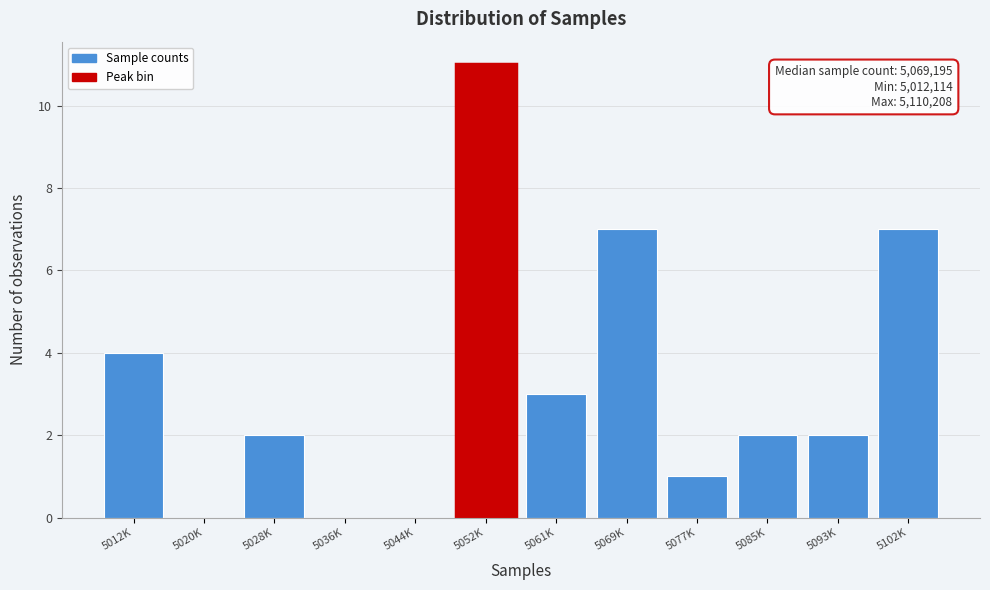

Reading right to left, transcribe all the data shown in this chart.

5102K=7	5093K=2	5085K=2	5077K=1	5069K=7	5061K=3	5052K=11	5044K=0	5036K=0	5028K=2	5020K=0	5012K=4